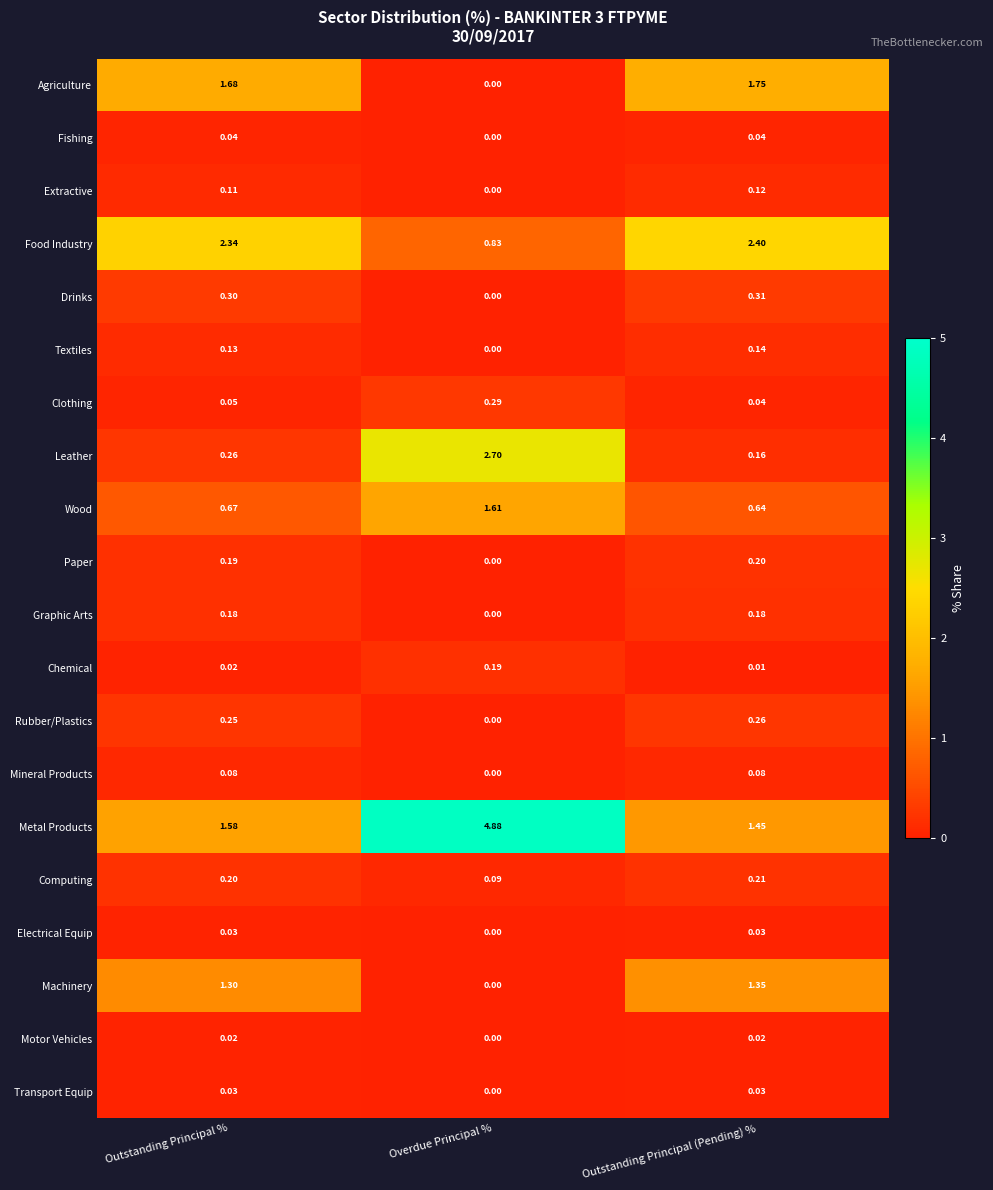

List the labels in order of Chemical value, largest first.

Overdue Principal %, Outstanding Principal %, Outstanding Principal (Pending) %